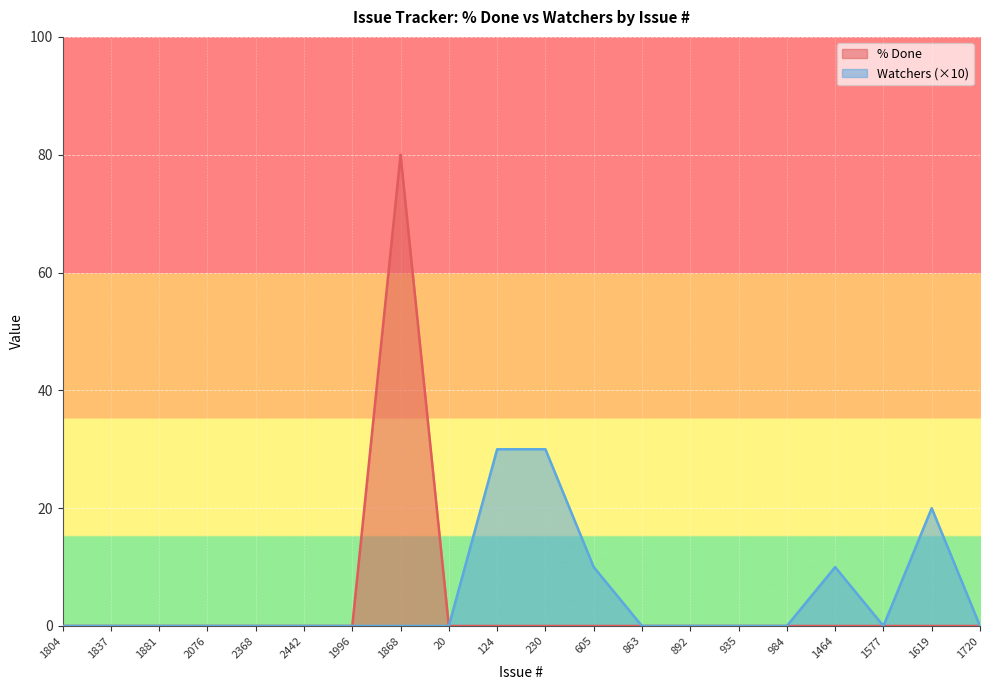

What is the label of the 9th point from the right?

605